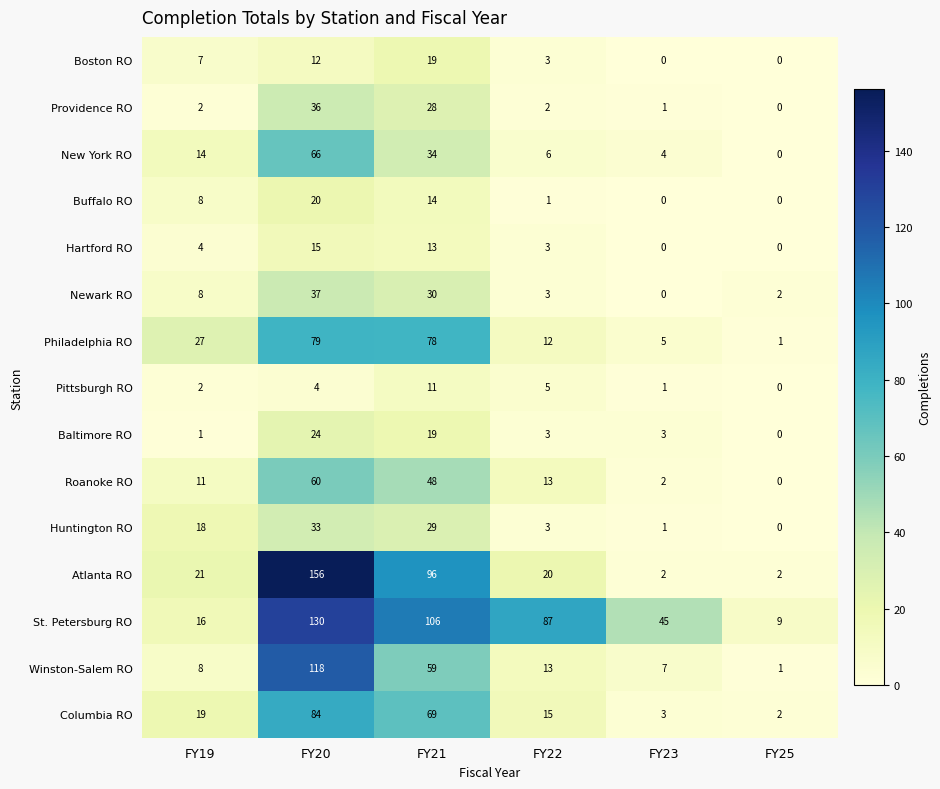

The value of Providence RO at FY23 is 1. True or false?

True